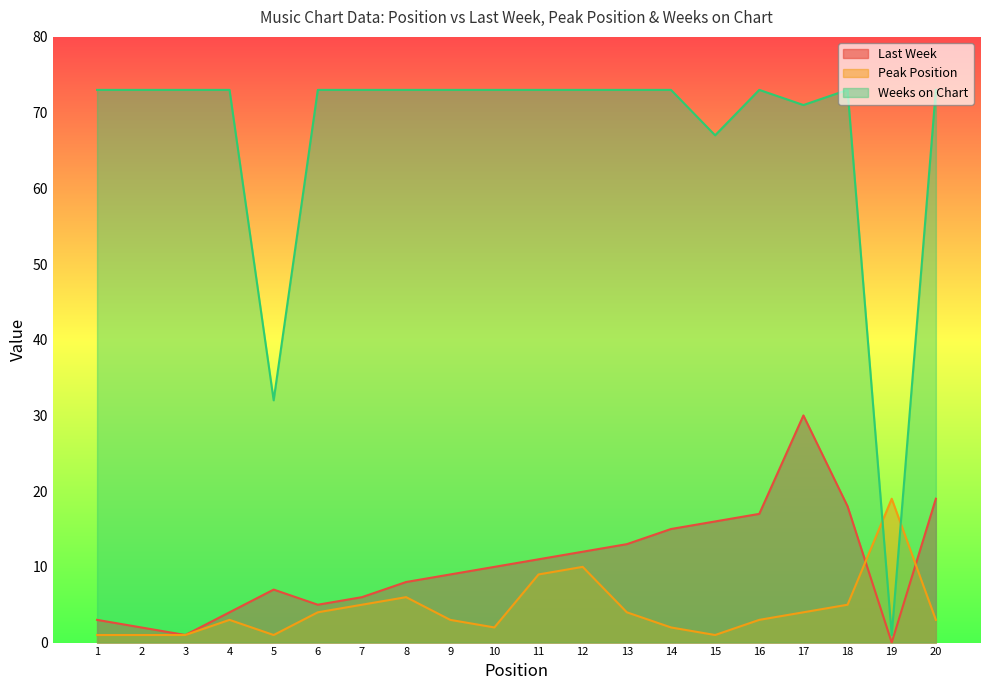

At which category is the sum across all series the highest?

17